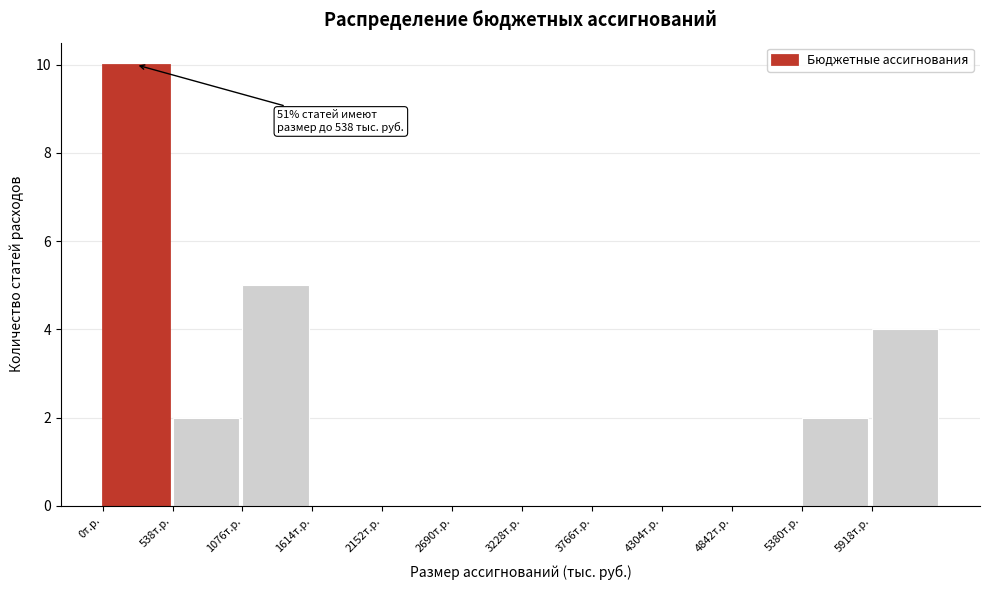

Which range on the x-axis has the tallest bar?

0 to 500